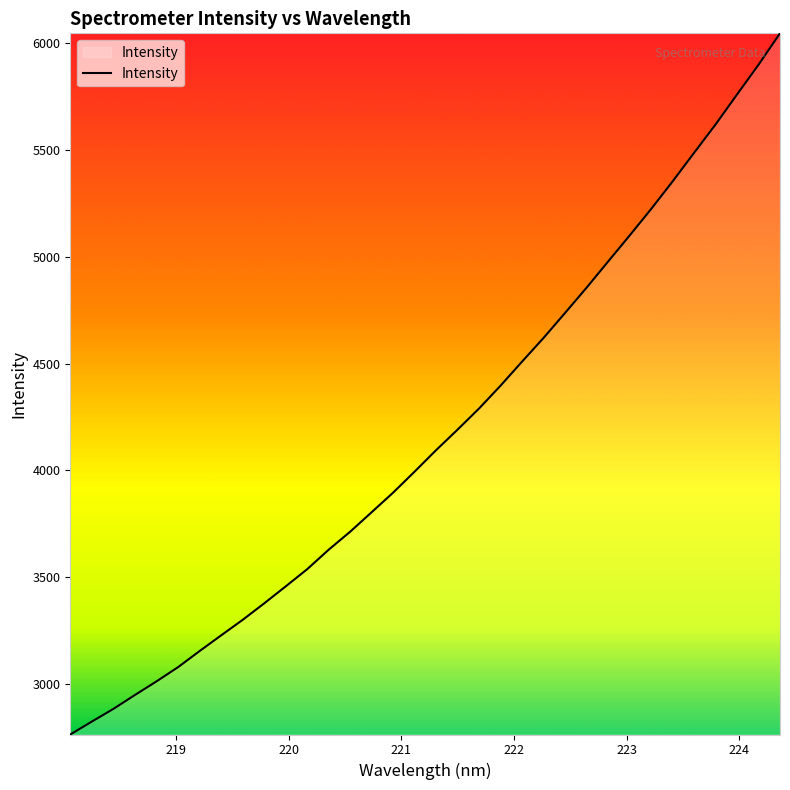

How many lines are shown in the chart?

1